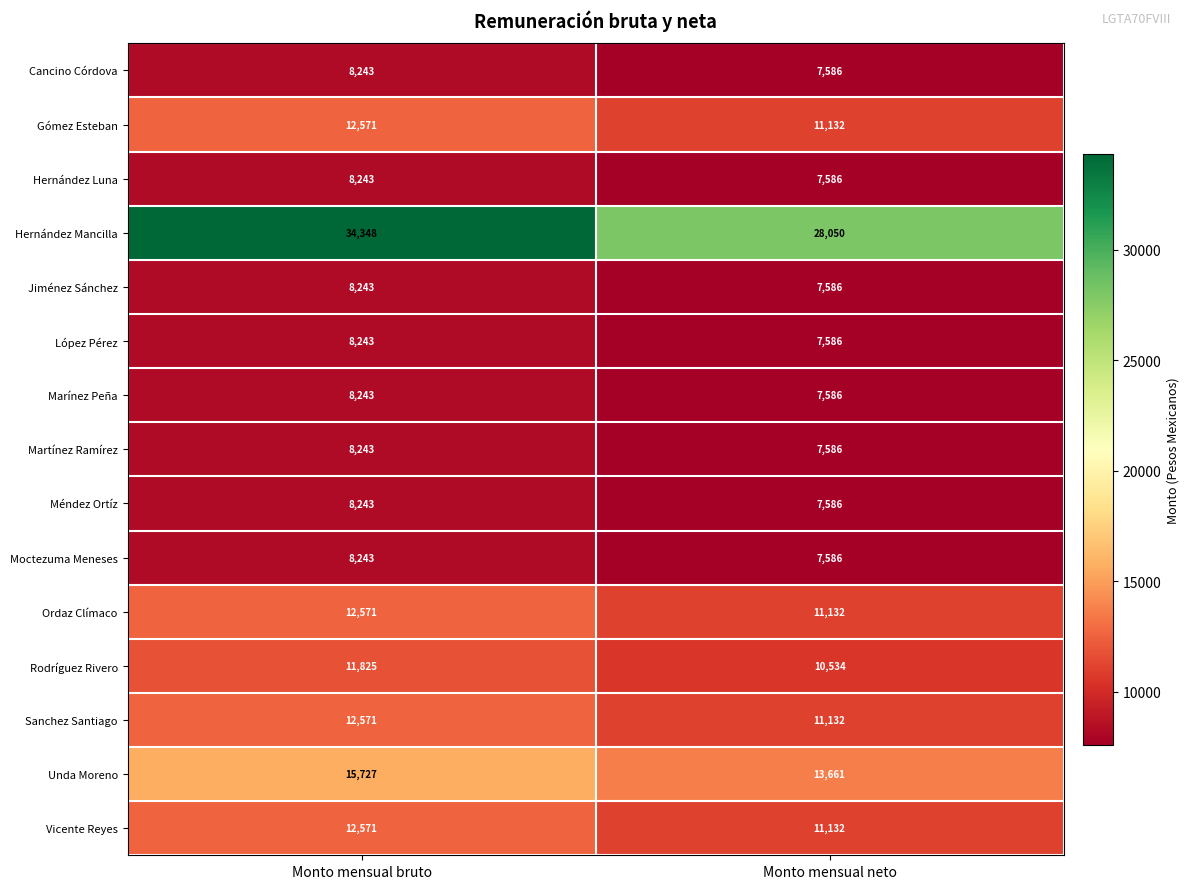

What is the difference between the Moctezuma Meneses values at Monto mensual neto and Monto mensual bruto?

657